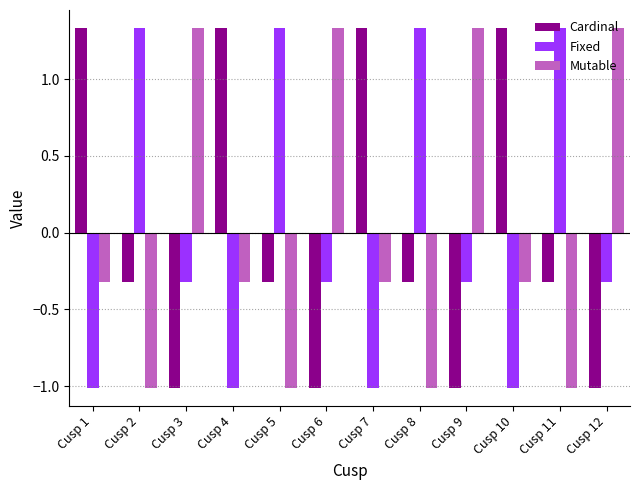

What is the lowest value of the Cardinal series?

-1.0